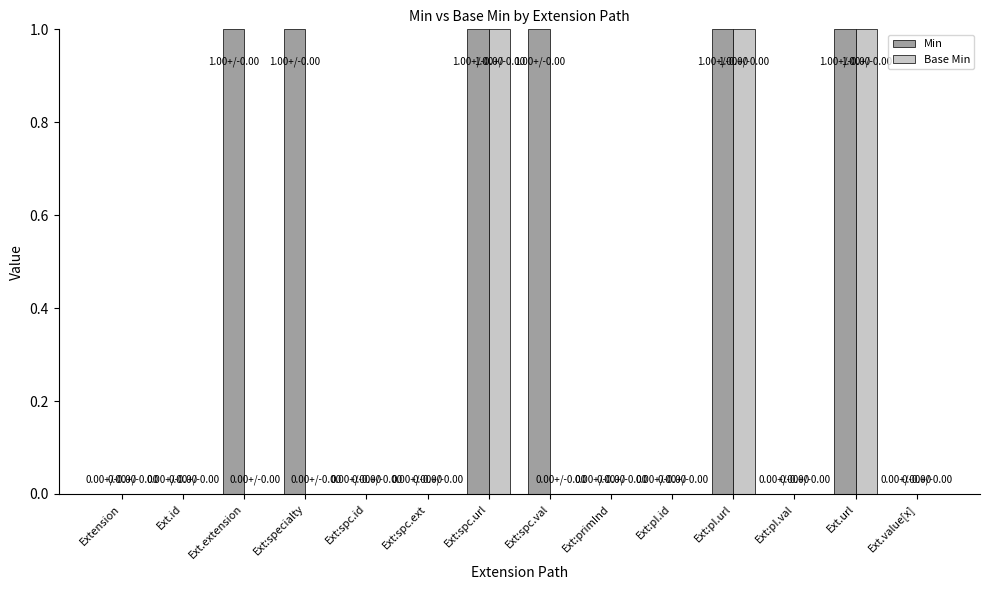

Reading left to right, transcribe all the data shown in this chart.

Min: Extension=0	Ext.id=0	Ext.extension=1	Ext:specialty=1	Ext:spc.id=0	Ext:spc.ext=0	Ext:spc.url=1	Ext:spc.val=1	Ext:primInd=0	Ext:pI.id=0	Ext:pI.url=1	Ext:pI.val=0	Ext.url=1	Ext.value[x]=0
Base Min: Extension=0	Ext.id=0	Ext.extension=0	Ext:specialty=0	Ext:spc.id=0	Ext:spc.ext=0	Ext:spc.url=1	Ext:spc.val=0	Ext:primInd=0	Ext:pI.id=0	Ext:pI.url=1	Ext:pI.val=0	Ext.url=1	Ext.value[x]=0